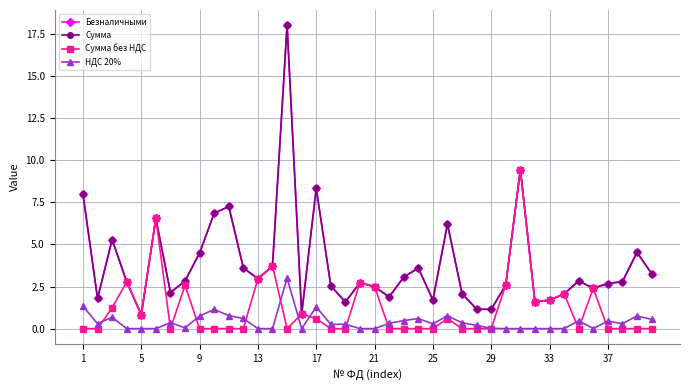

Does the chart have visible grid lines?

Yes